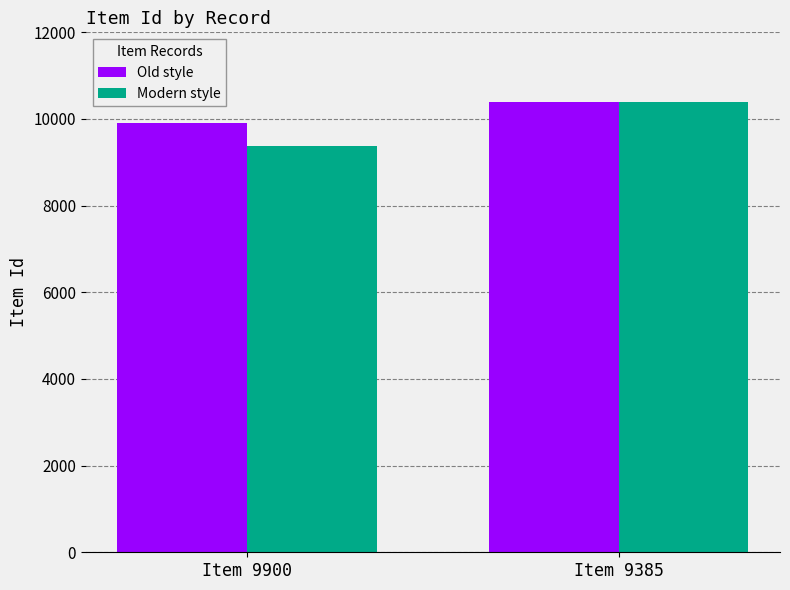

What is the value of the Old style bar at the 1st from the left?

9900